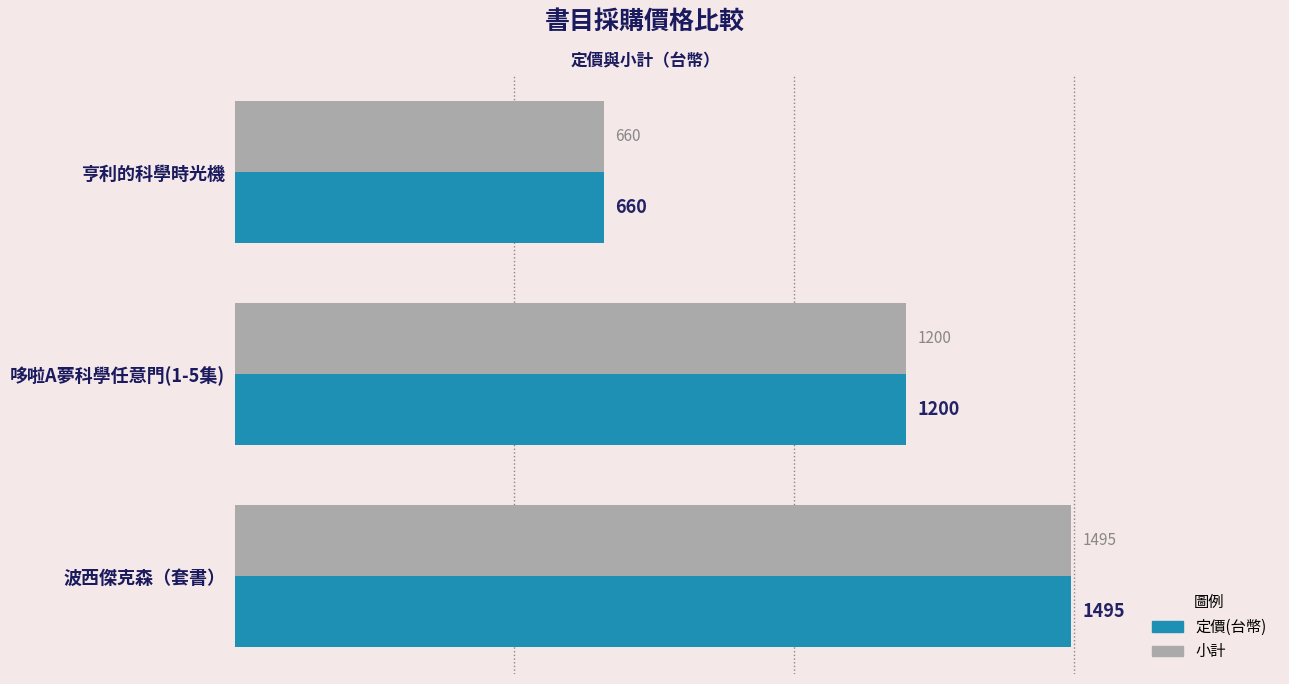

Is it true that 小計 equals 1984 at 哆啦A夢科學任意門(1-5集)?

False